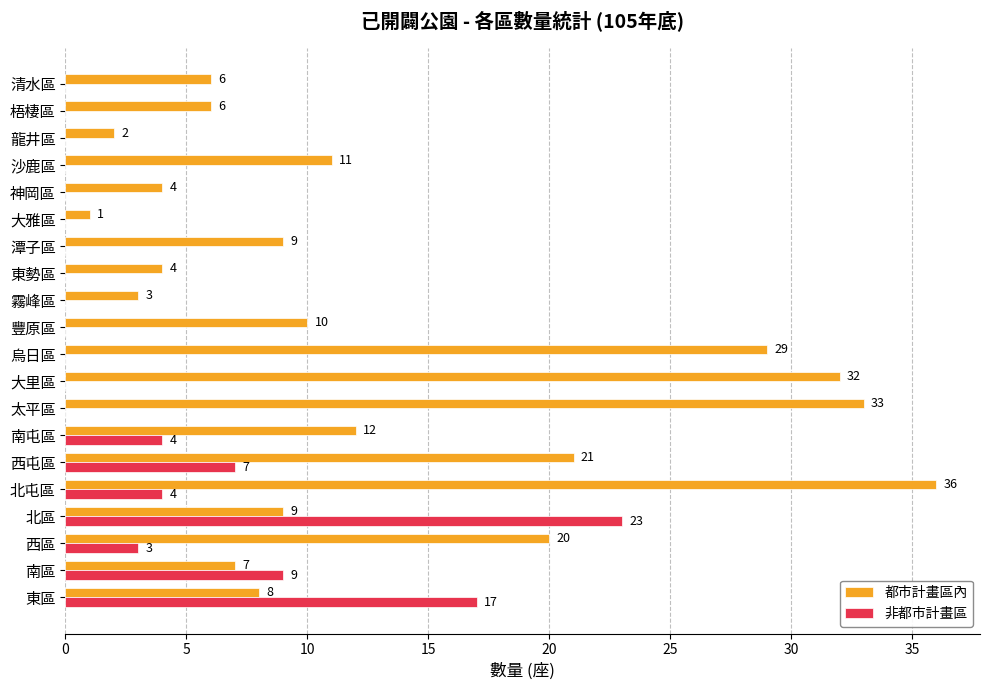

What value does the 都市計畫區內 series have at 南區?

7